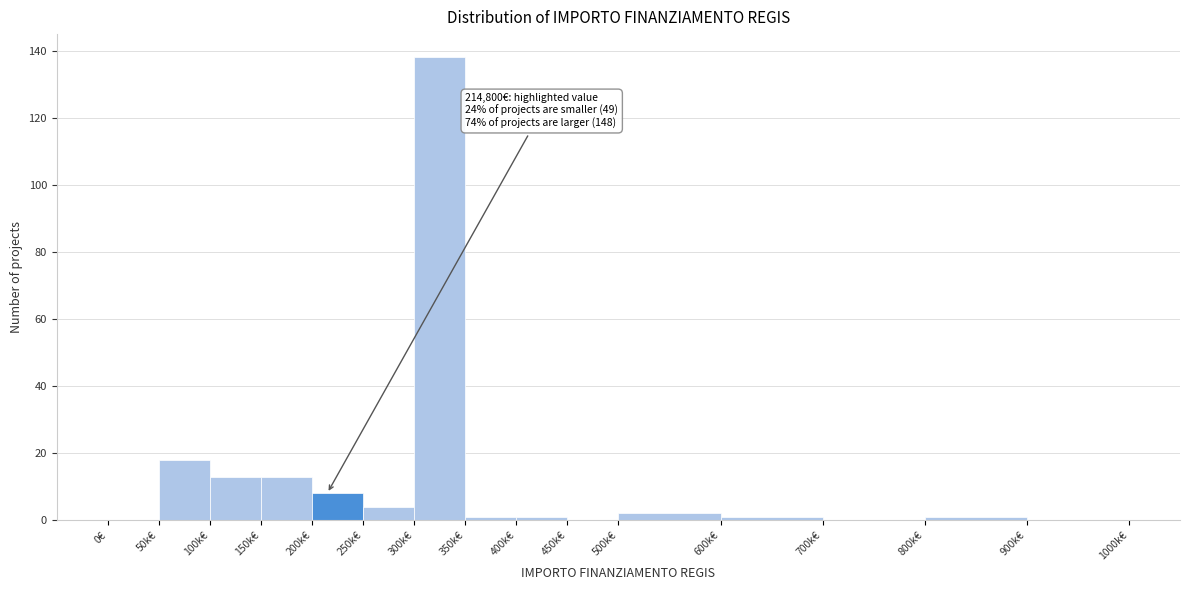

Reading right to left, transcribe all the data shown in this chart.

900k€=0	800k€=1	700k€=0	600k€=1	500k€=2	450k€=0	400k€=1	350k€=1	300k€=138	250k€=4	200k€=8	150k€=13	100k€=13	50k€=18	0€=0